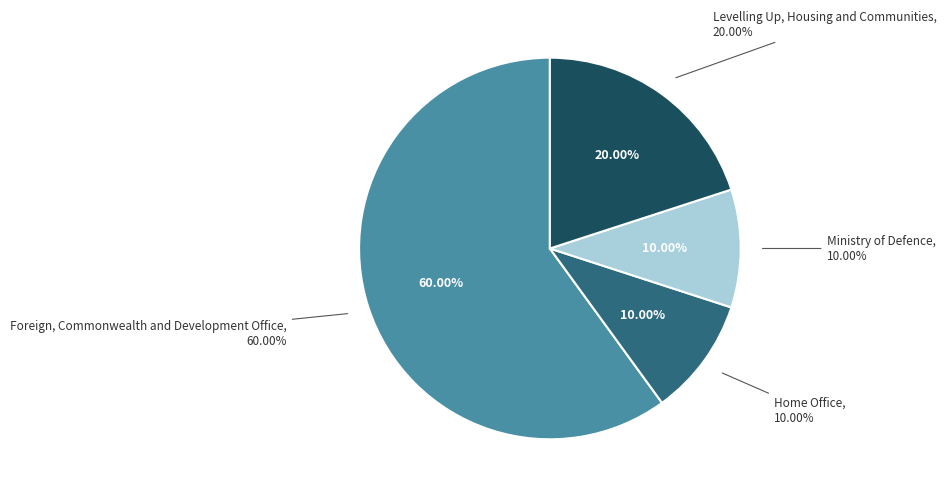

How many segments does this pie chart have?

4